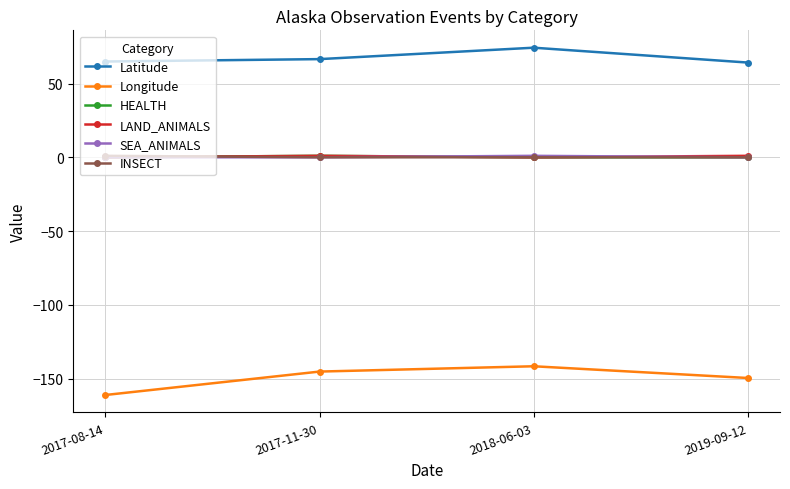

Between 2017-11-30 and 2018-06-03, which series saw the biggest shift?

Latitude